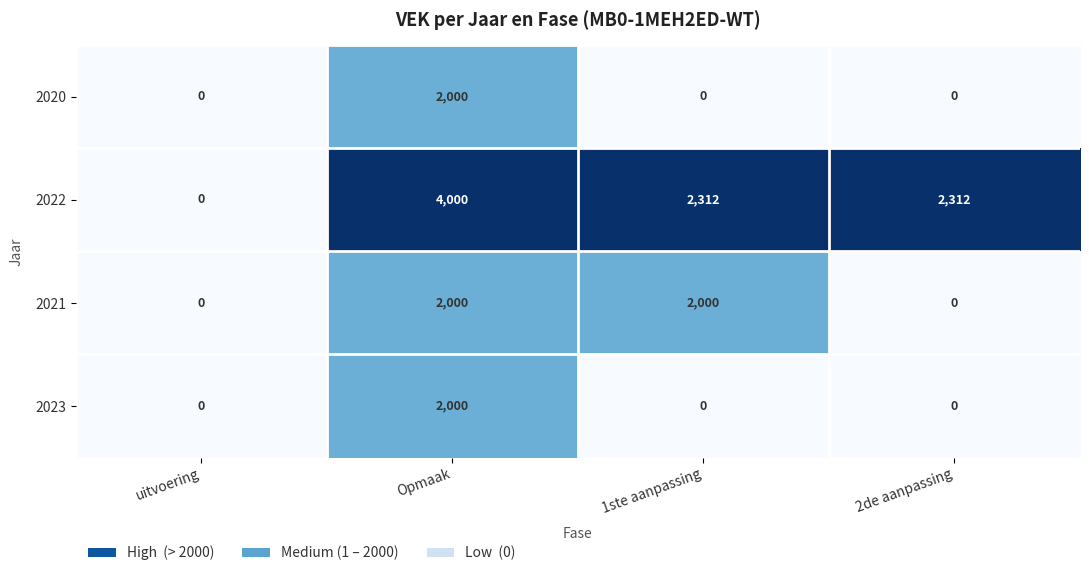

Which category has the highest value in the 2022 series?

Opmaak